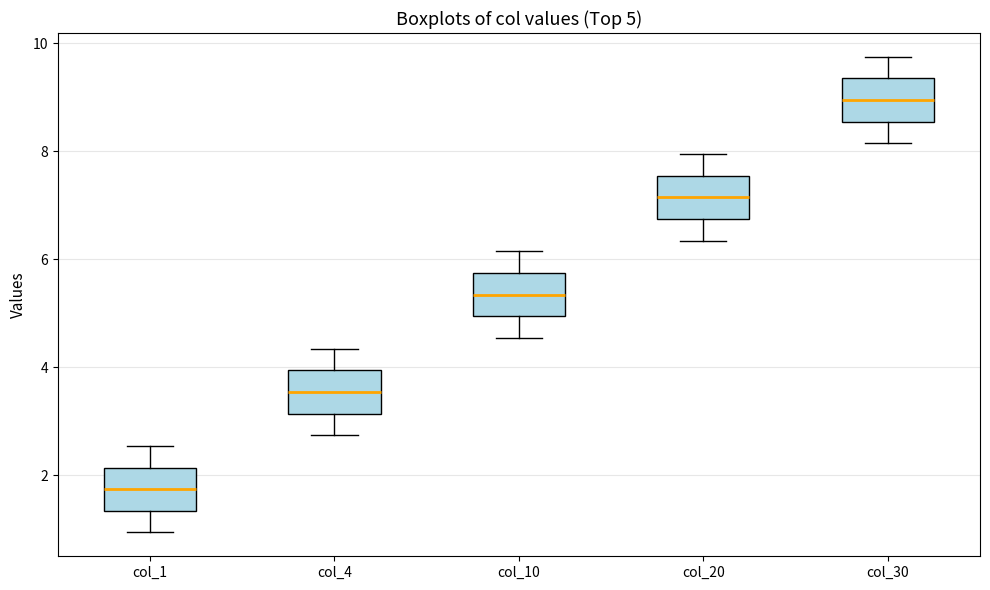

Which box has the lowest median line?

col_1